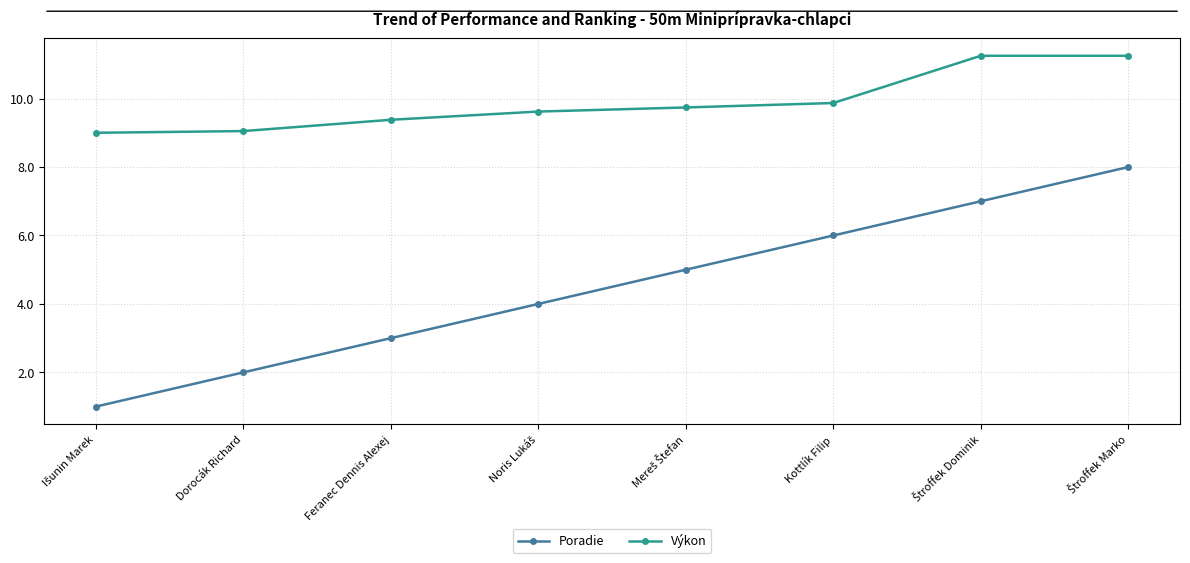

What is the sum of all Poradie values?

36.0